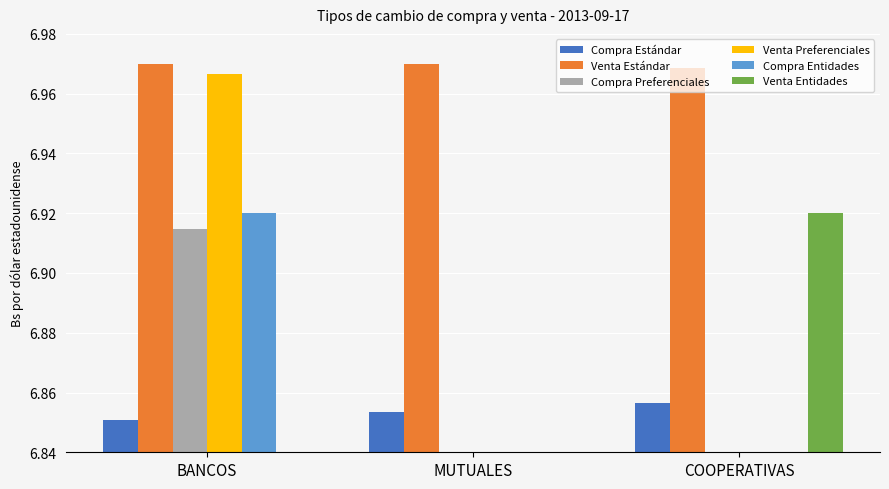

Which label corresponds to the largest value in the chart?

MUTUALES